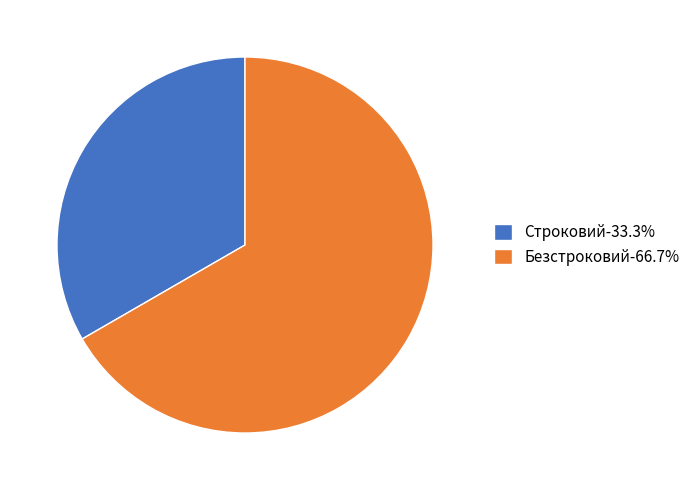

Which slice is the largest?

Безстроковий